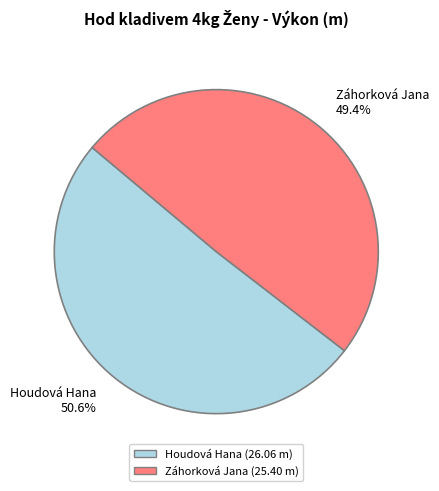

Which category accounts for the majority?

Houdová Hana